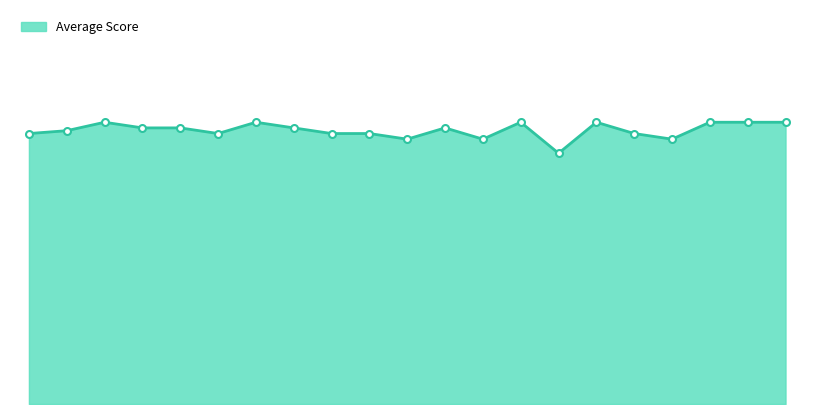

How many values exceed 70?

7